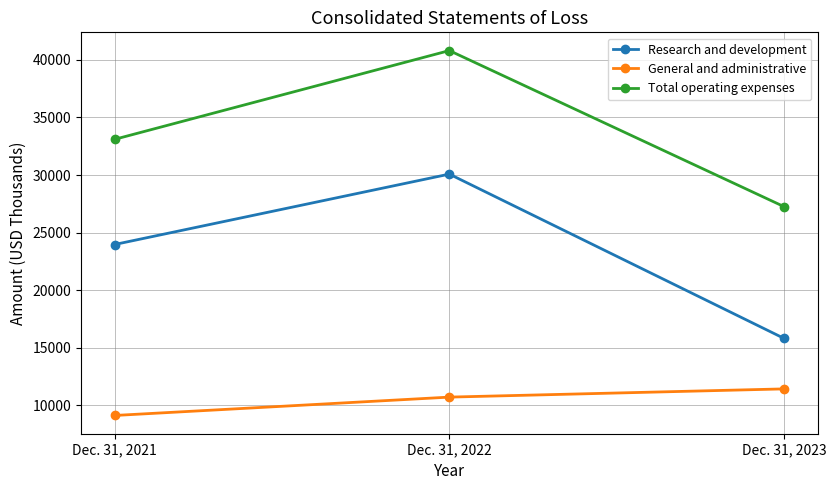

The value of General and administrative at Dec. 31, 2021 is 9128. True or false?

True